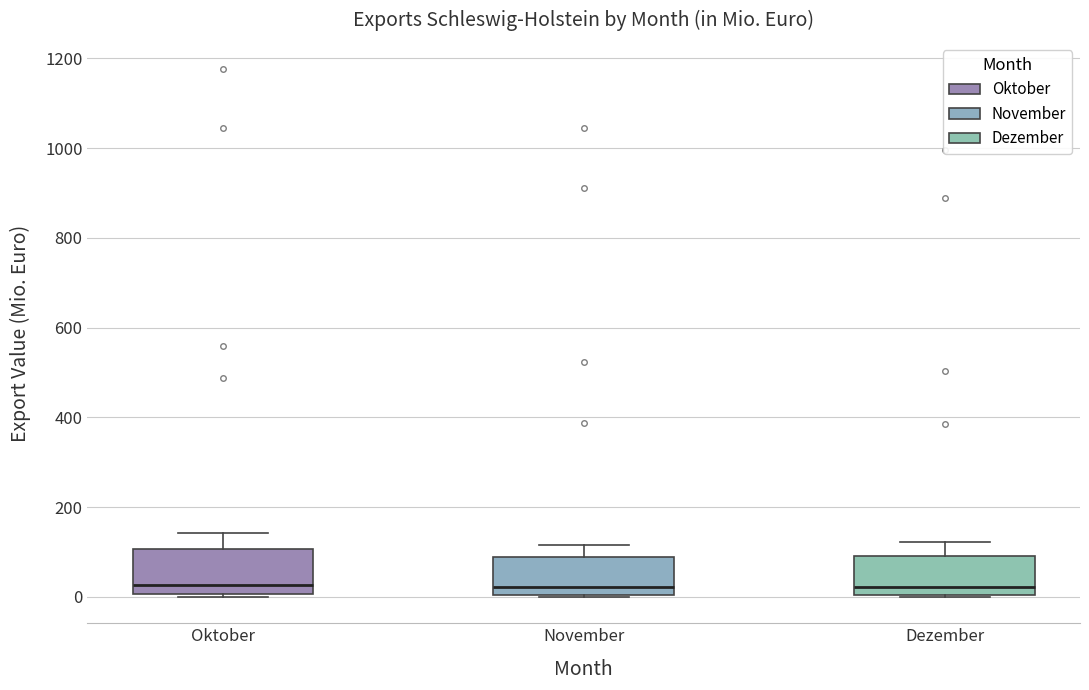

Reading left to right, transcribe this box plot: for each box, give where its median line is, the range the box spans, and where its two whiskers end, as read against the y-axis. The values are not printed on the chart, so give them approximately, as read against the axis.

Oktober: median 20, box 0 to 100, whiskers 0 to 140
November: median 20, box 0 to 80, whiskers 0 to 120
Dezember: median 20, box 0 to 100, whiskers 0 to 120